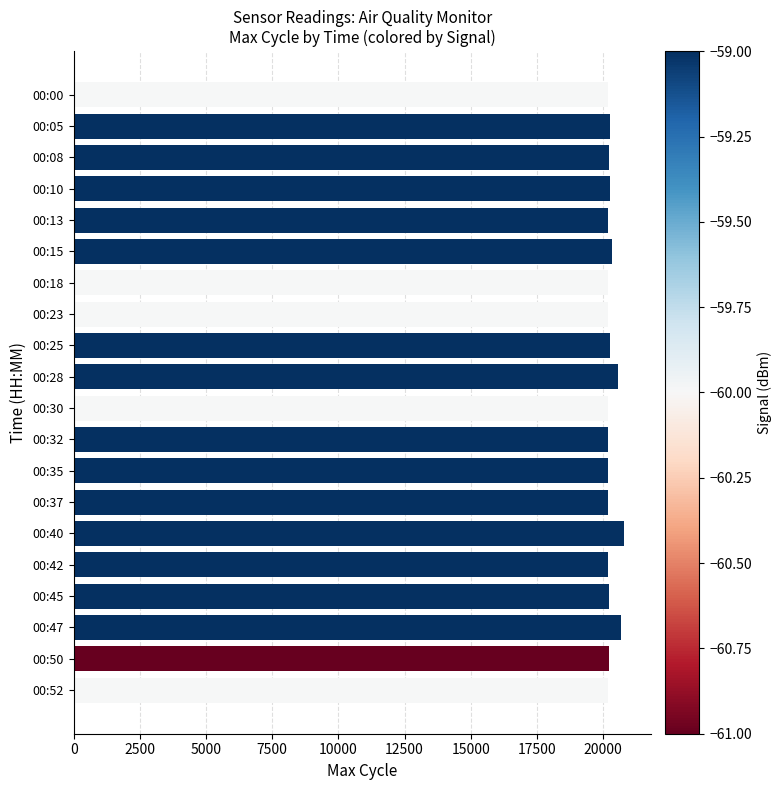

What is the difference between the maximum and minimum values?

596